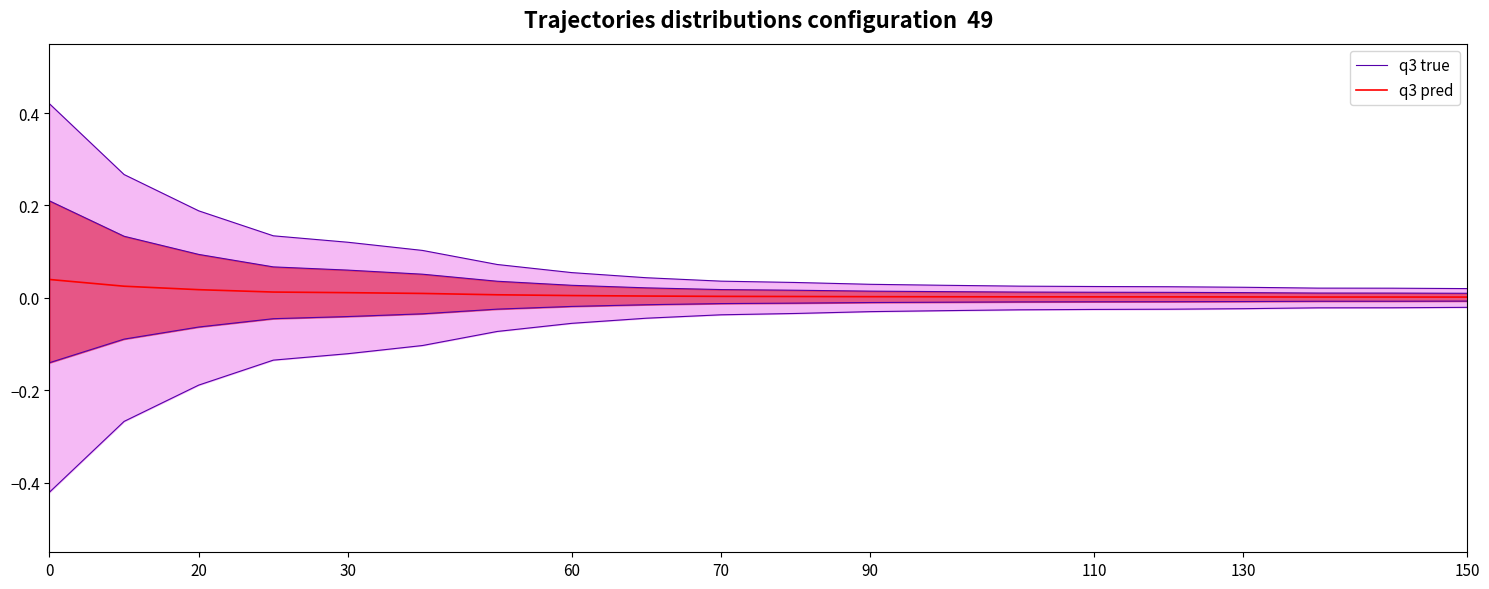

Rank the series by their maximum value, from lowest to highest.

q3 pred, q3 true